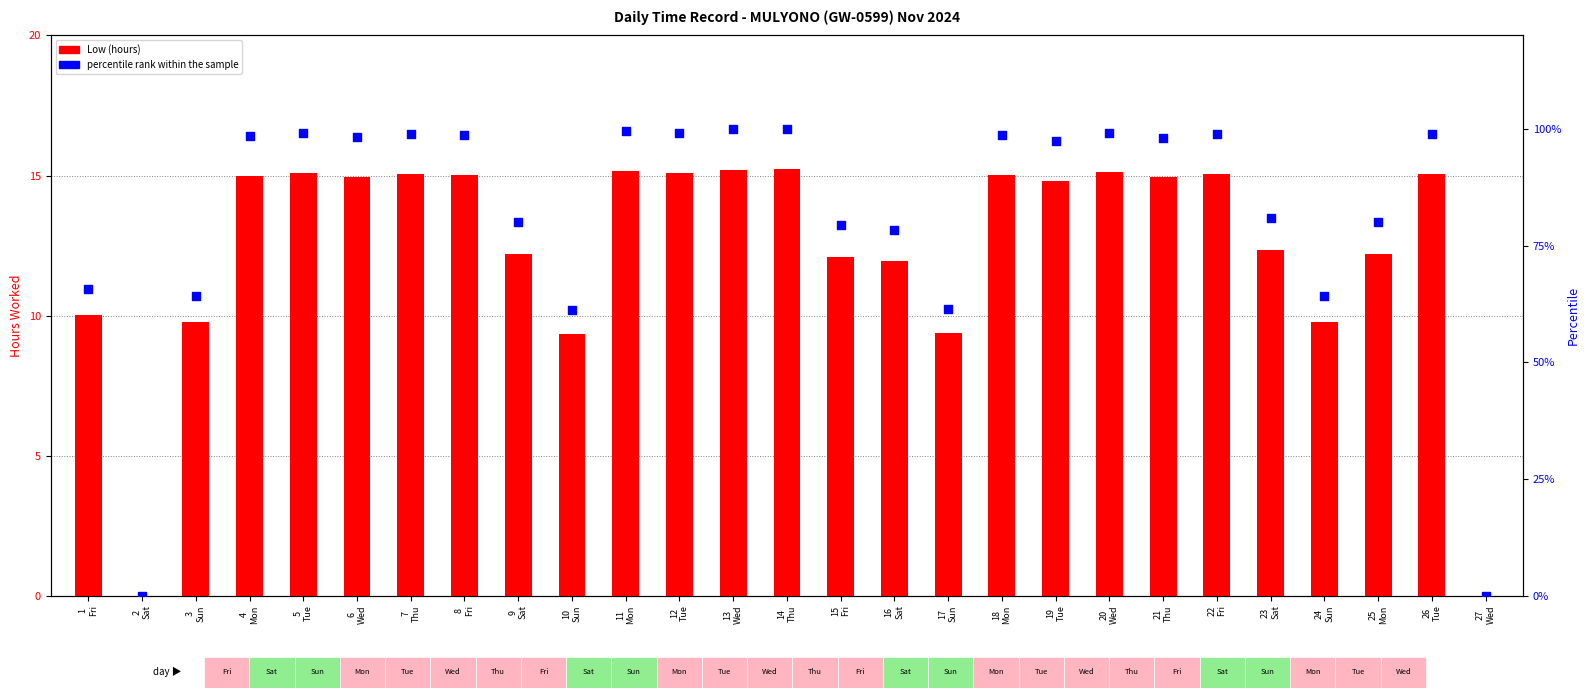

Which series contains the highest Y value?

percentile rank within the sample